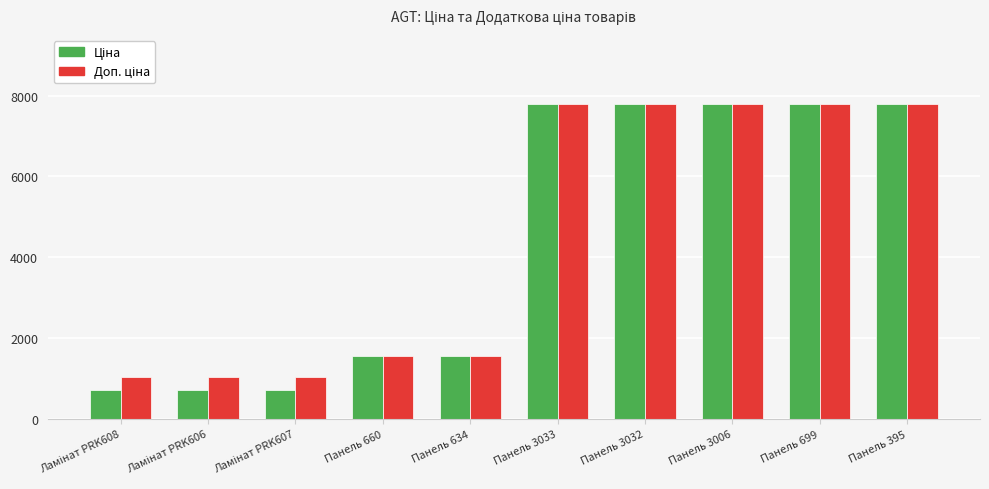

What is the total value across all series at Панель 699?

15585.9